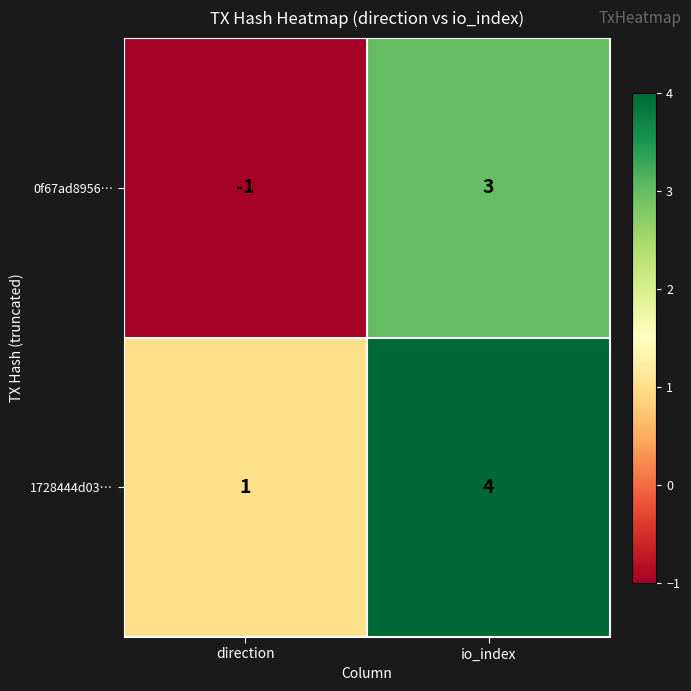

What is the sum of the 1728444d03… values at direction and io_index?

5